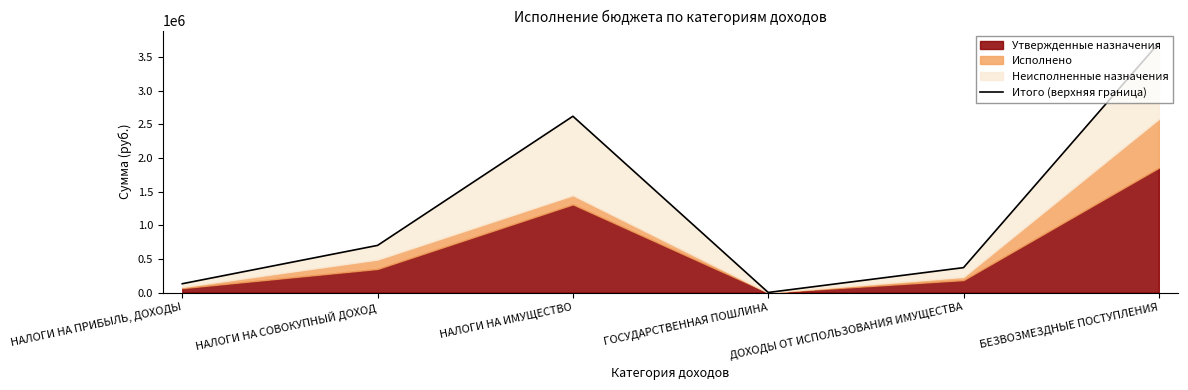

What is the label of the 5th point from the left?

ДОХОДЫ ОТ ИСПОЛЬЗОВАНИЯ ИМУЩЕСТВА